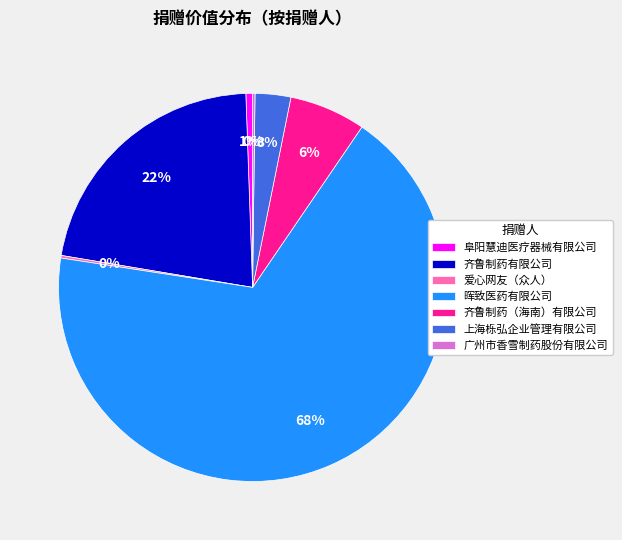

What is the largest slice in the pie chart?

晖致医药有限公司